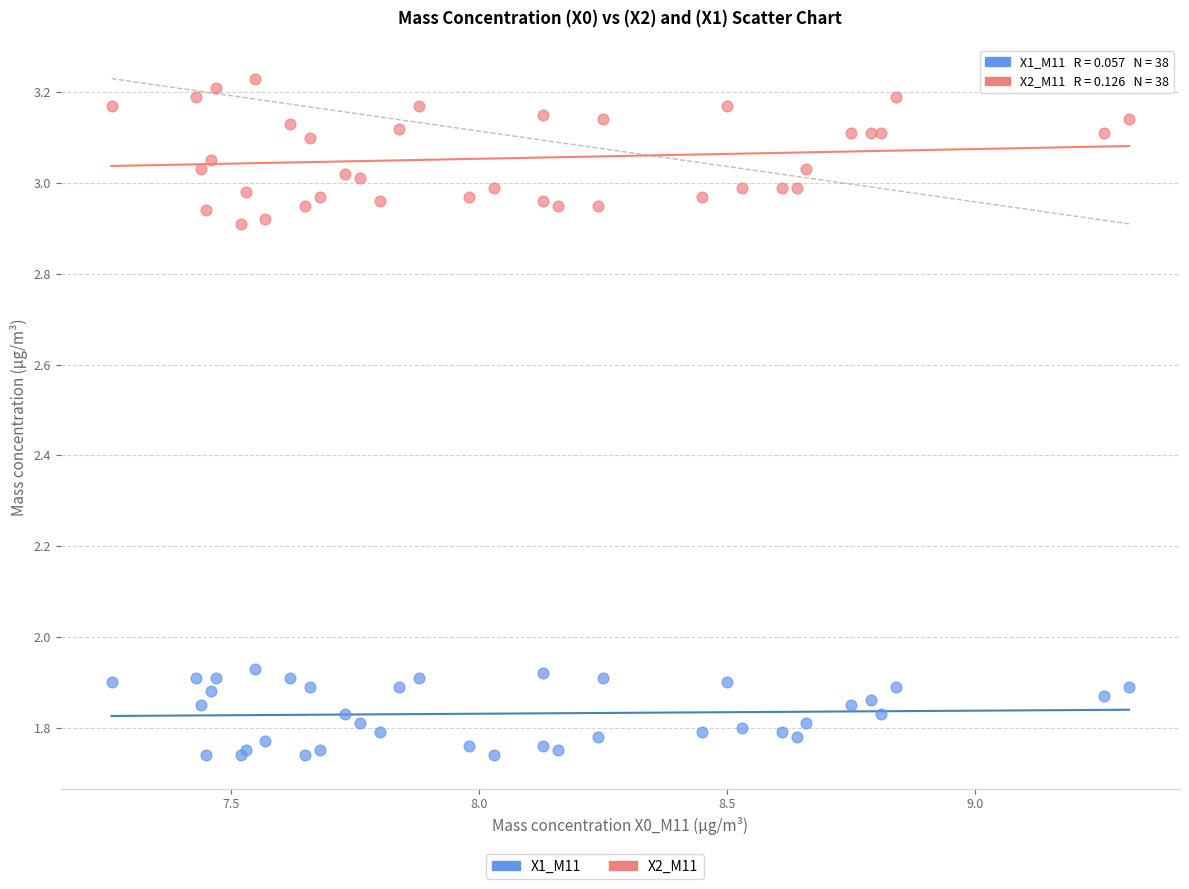

Which series has the largest Y range (max minus min)?

X2_M11